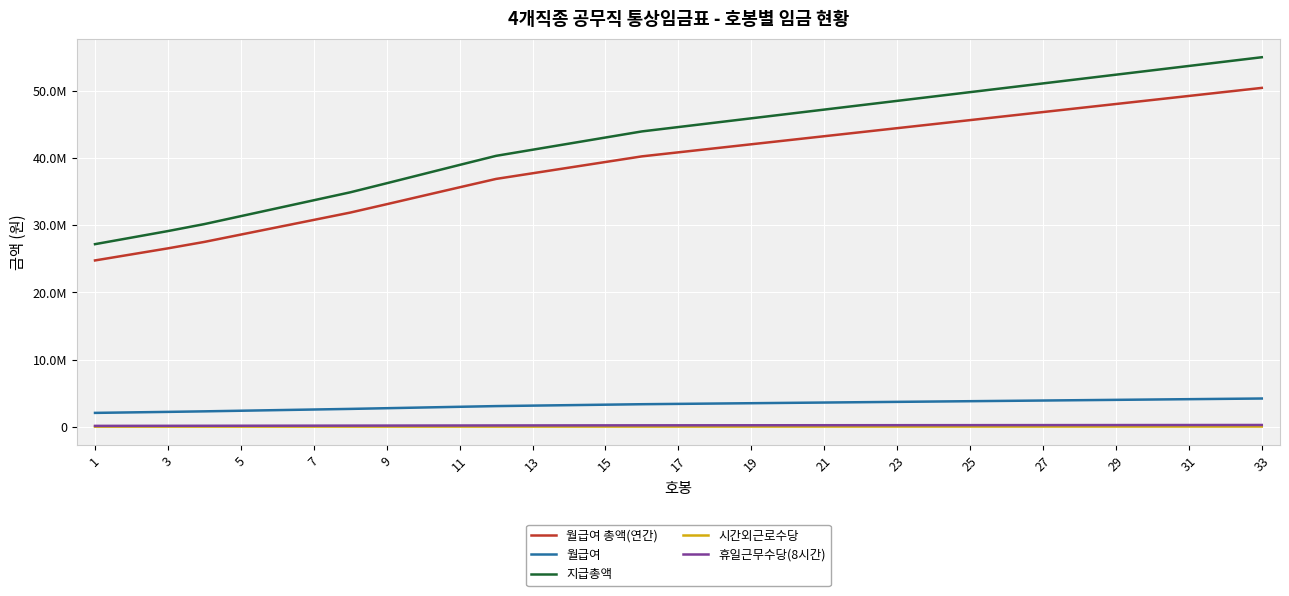

What is the difference between the maximum and minimum values in the 지급총액 series?

27846000.0